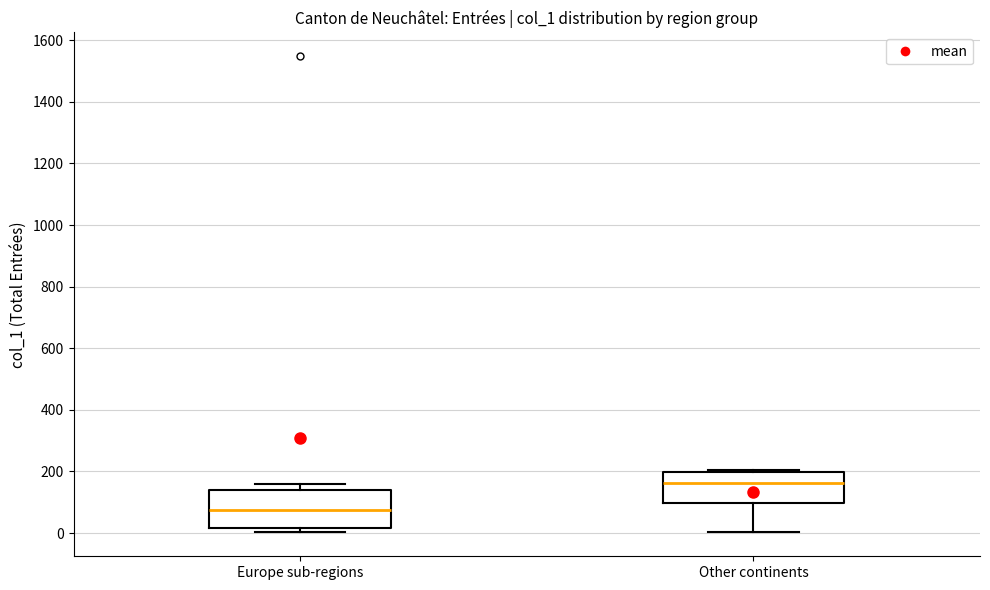

Which box has the lowest median line?

Europe sub-regions